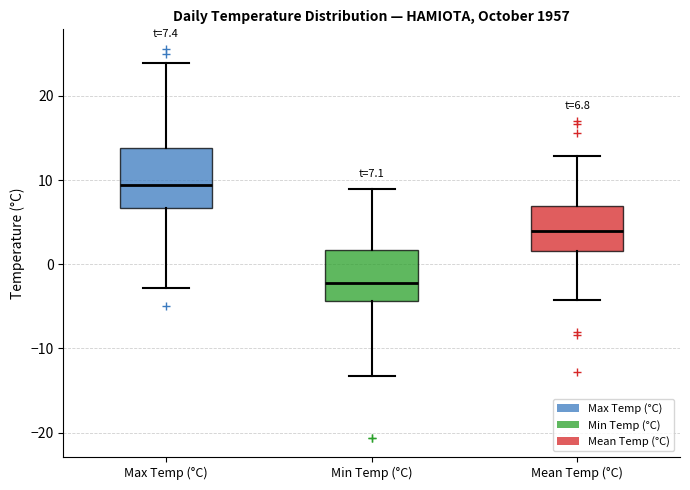

Which box is the tallest, from its lower edge to its upper edge?

Max Temp (°C)